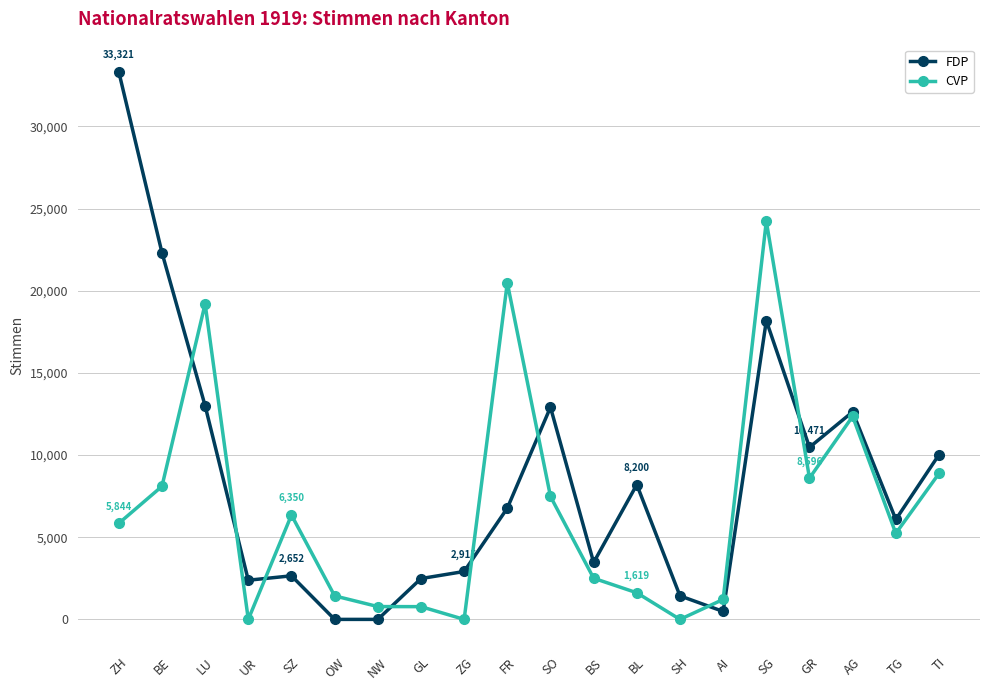

The CVP series shows -7397 at SH. True or false?

False